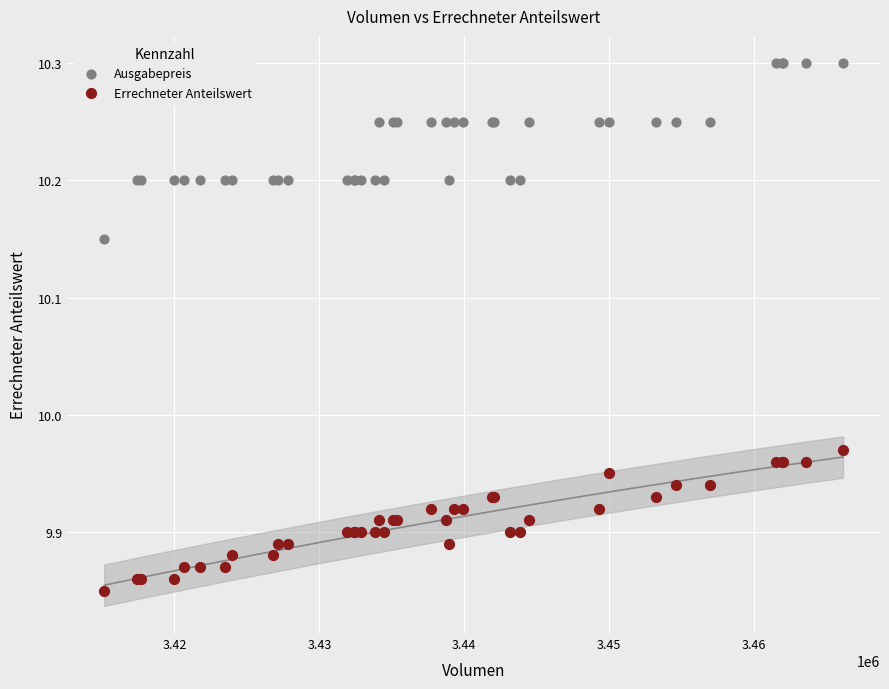

What is the X range (max minus min) for the scatter plot?

50990.0